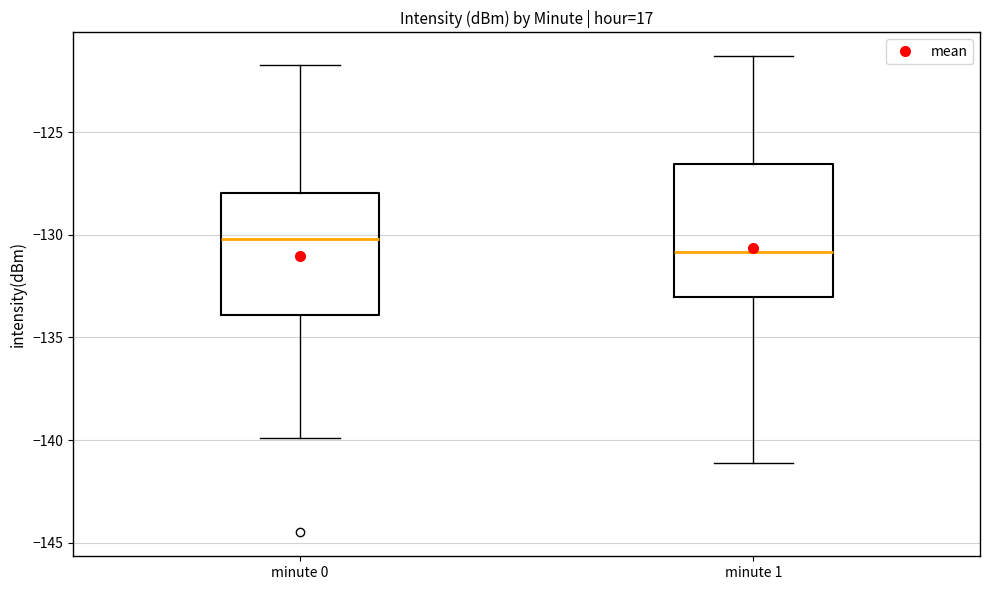

Reading left to right, read every box against the y-axis: the position of its median line, the range the box covers, and the ends of its whiskers. The values are not printed on the chart, so give them approximately, as read against the axis.

minute 0: median -130.0, box -134.0 to -128.0, whiskers -140.0 to -122.0
minute 1: median -131.0, box -133.0 to -126.5, whiskers -141.0 to -121.5